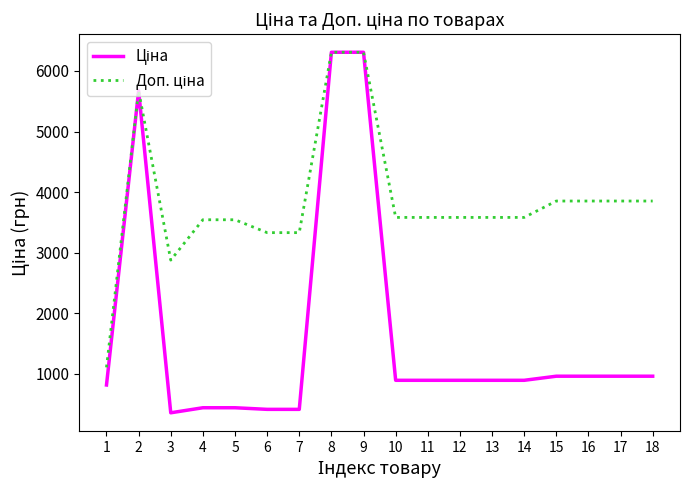

What is the spread (max minus min) of values at 16?

2890.5